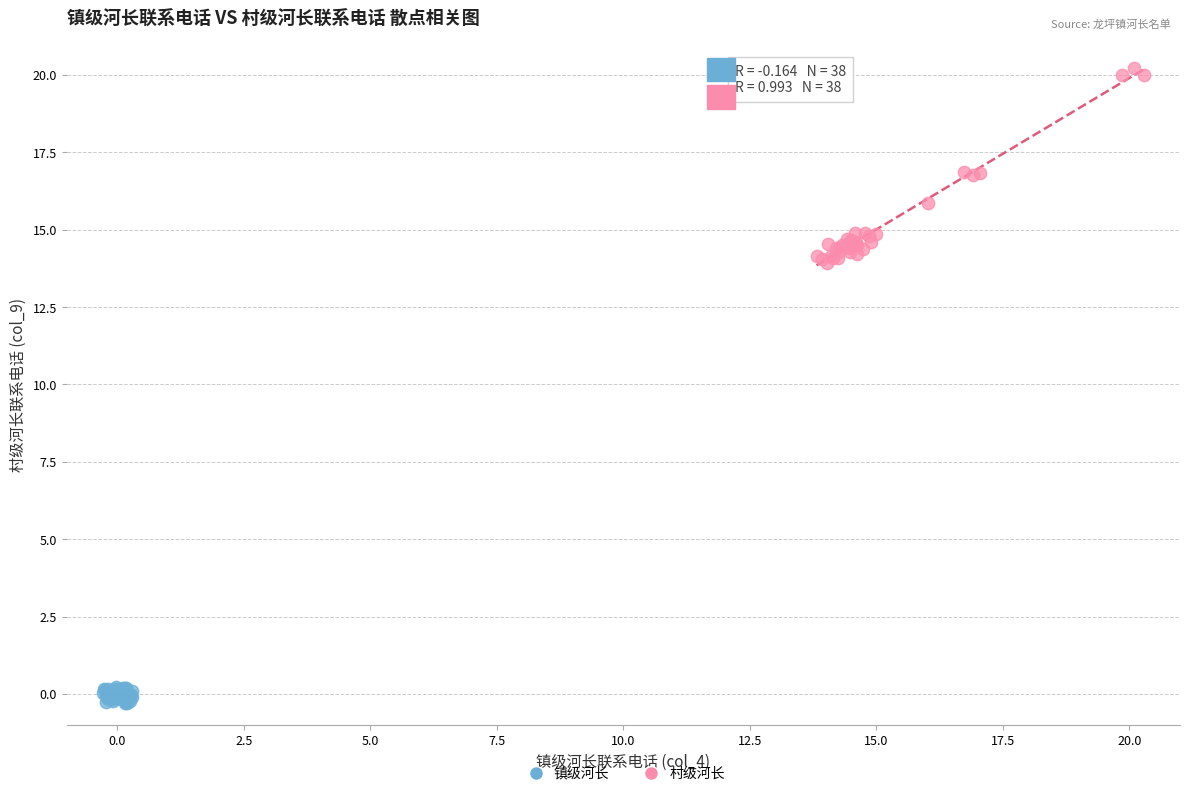

Which series has the largest Y range (max minus min)?

村级河长